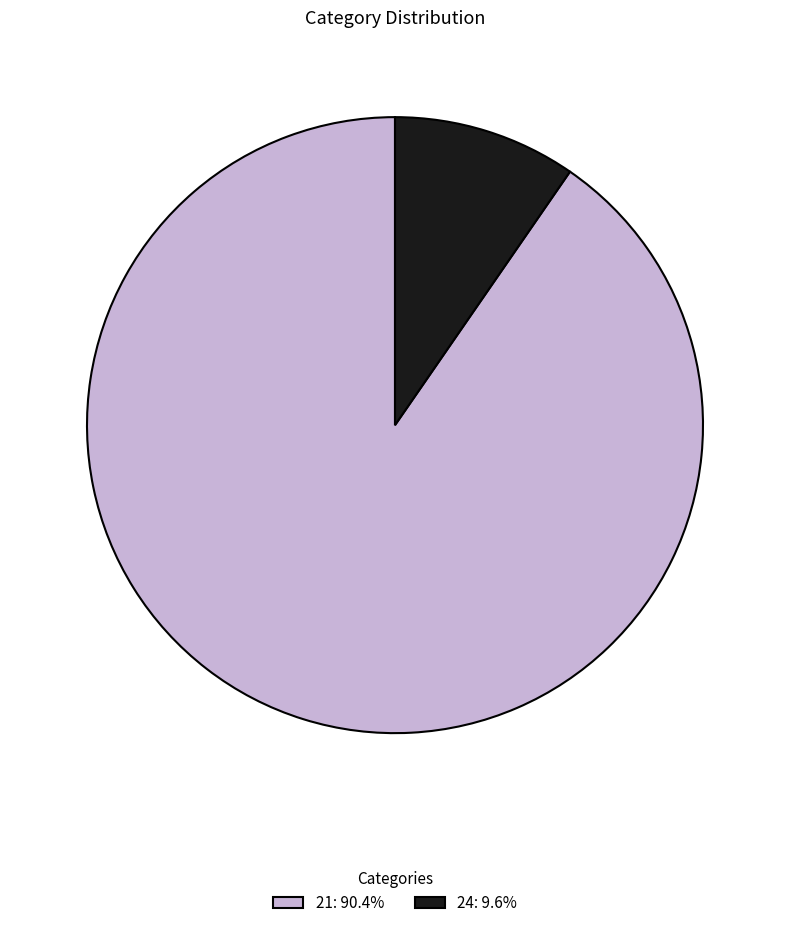

Does 24 represent more than half of the total?

No